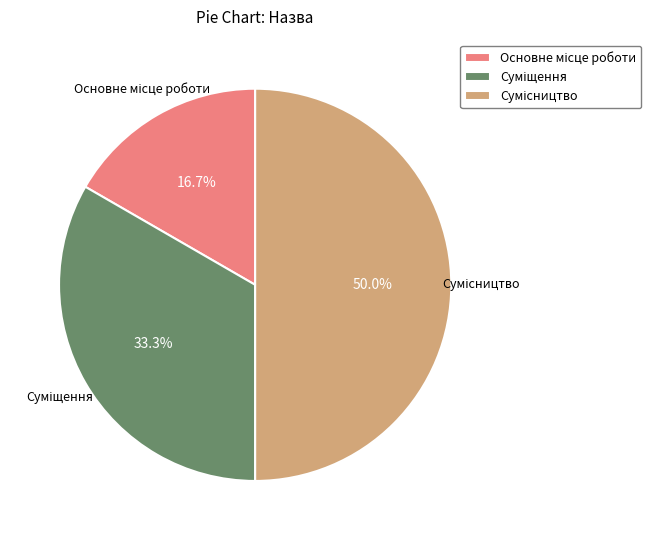

To the nearest percent, what is the difference between the Основне місце роботи and Суміщення slice percentages?

17%